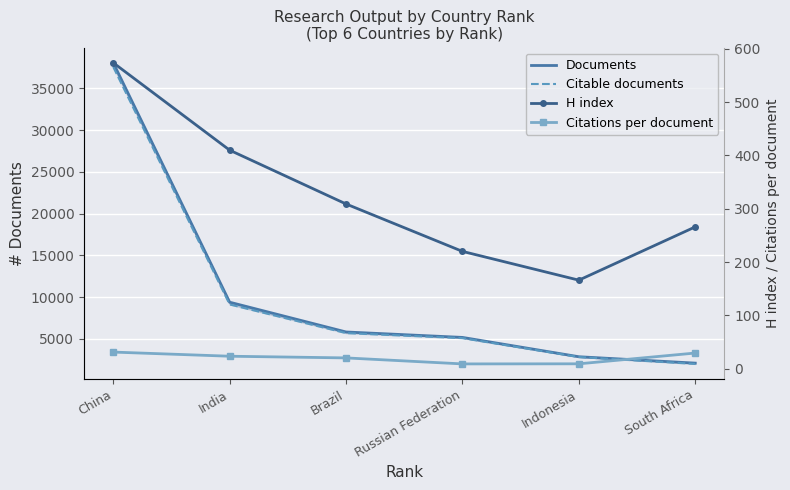

What is the difference between the second highest and second lowest values in the Citations per document series?

20.2